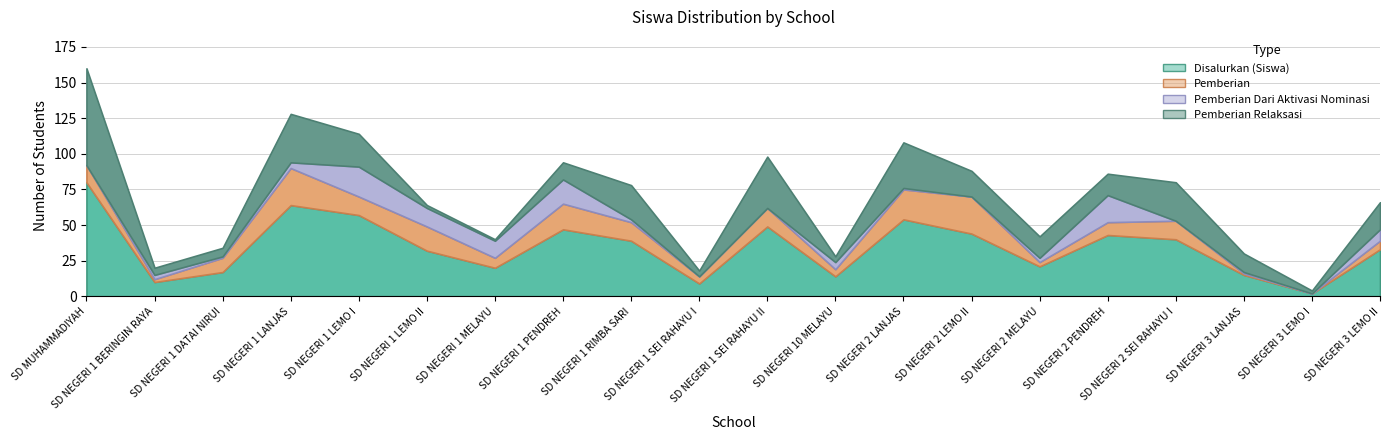

Which category has the lowest value across all series?

SD NEGERI 3 LEMO I